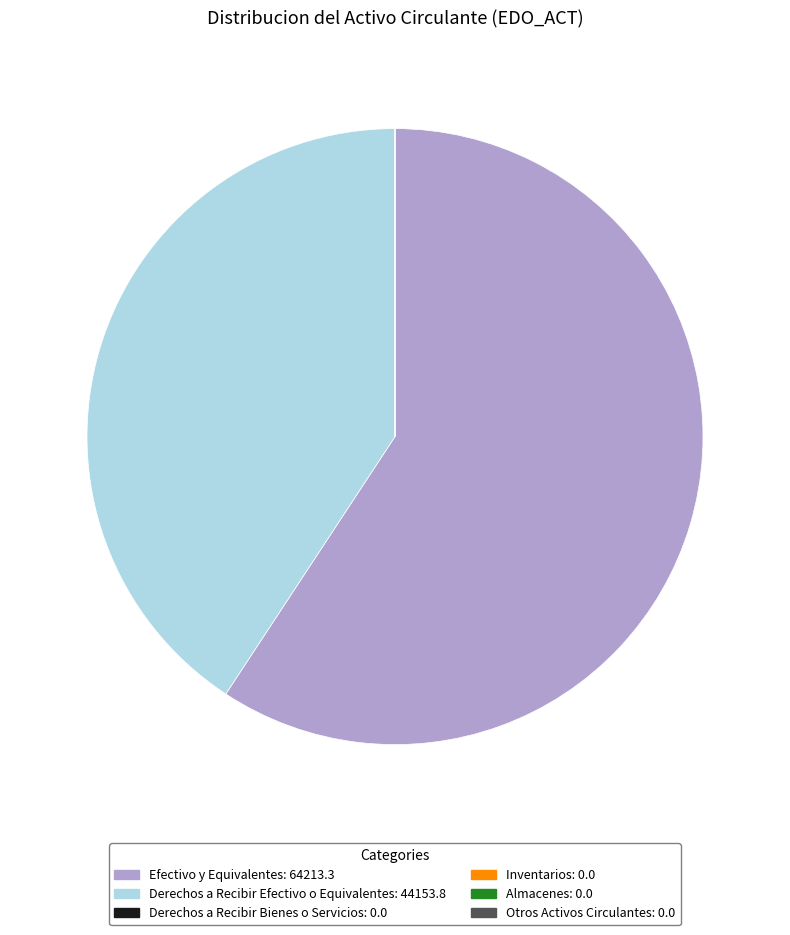

Is there a majority slice in this chart?

Yes